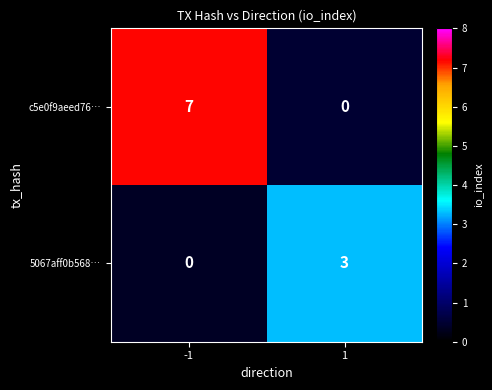

What is the difference between the highest and lowest values at -1?

7